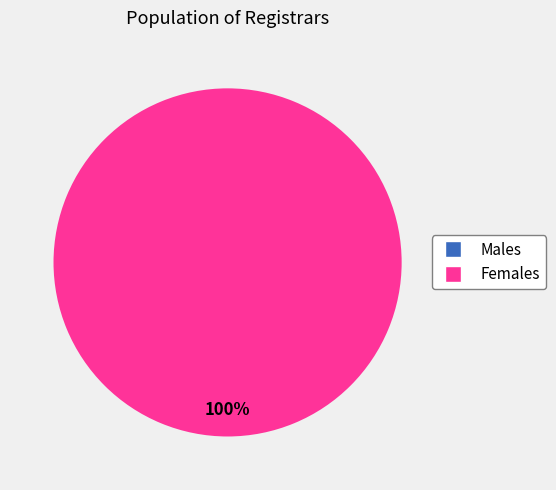

Does any single category account for the majority?

Yes